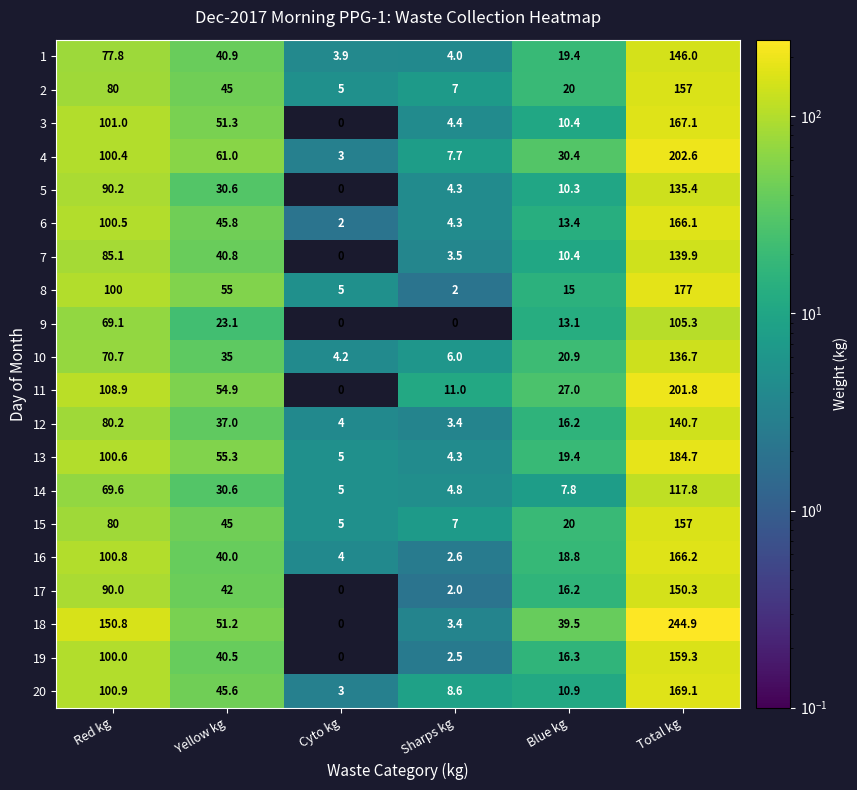

What is the difference between the second highest and minimum values in the 2 series?

75.0